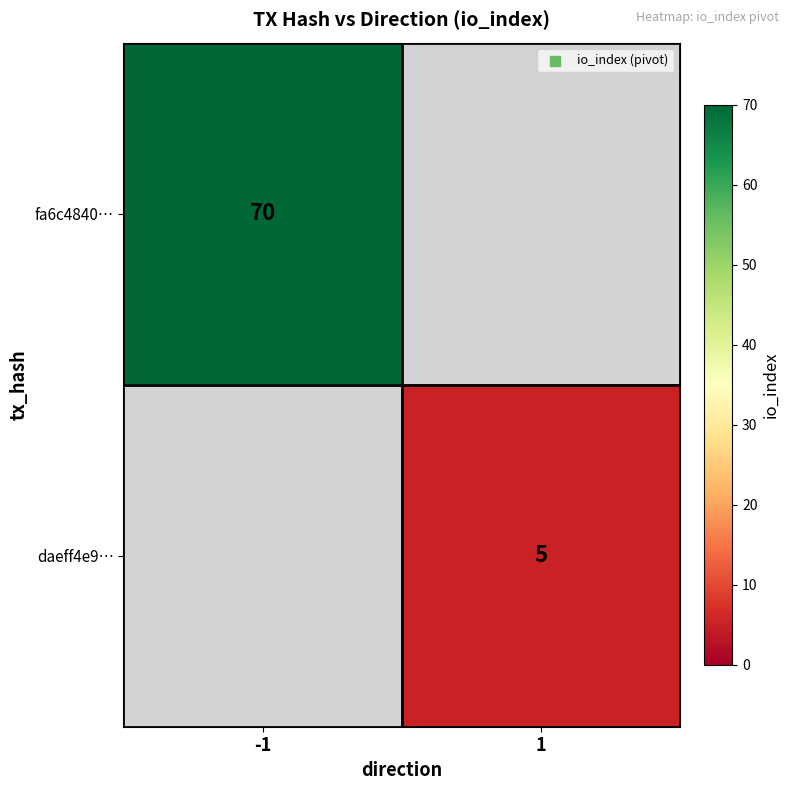

Count the number of categories in the chart.

2